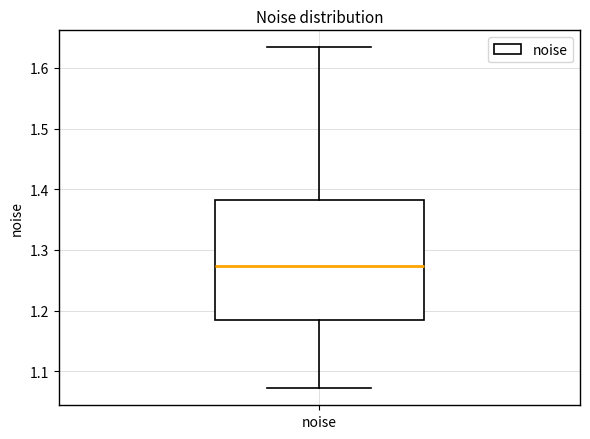

Transcribe this box plot: give where the median line is, the range the box spans, and where the two whiskers end, as read against the y-axis. The values are not printed on the chart, so give them approximately, as read against the axis.

median 1.27, box 1.19 to 1.38, whiskers 1.07 to 1.63